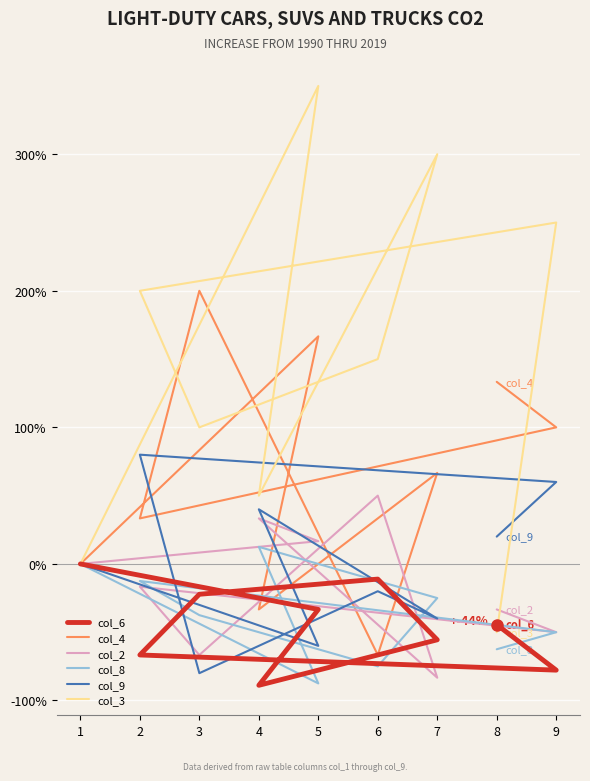

Between which two adjacent categories do col_2 and col_8 first intersect?

4 and 7